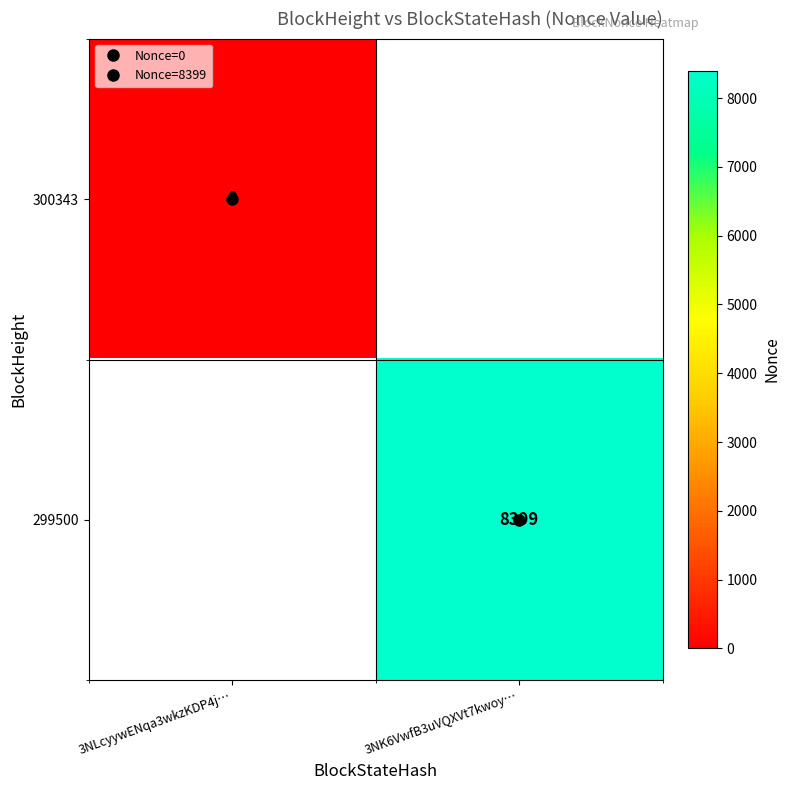

The 300343 series shows 0.0 at 3NLcyywENqa3wkzKDP4j…. True or false?

True